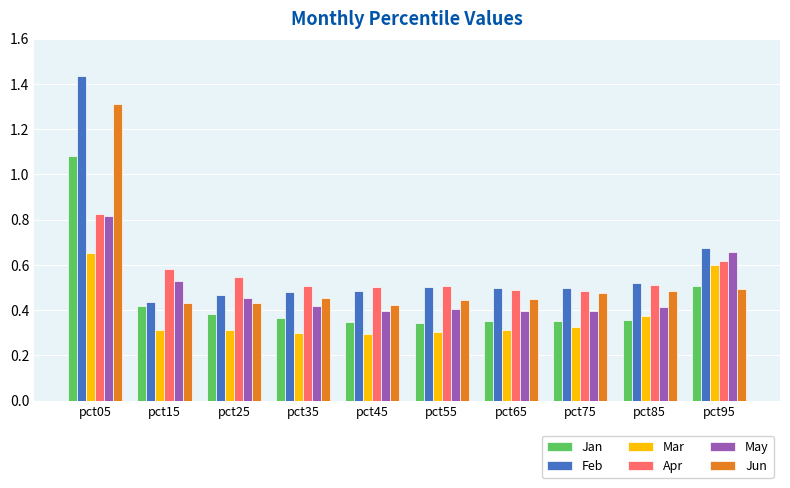

How many Jan values are between 0 and 1?

9